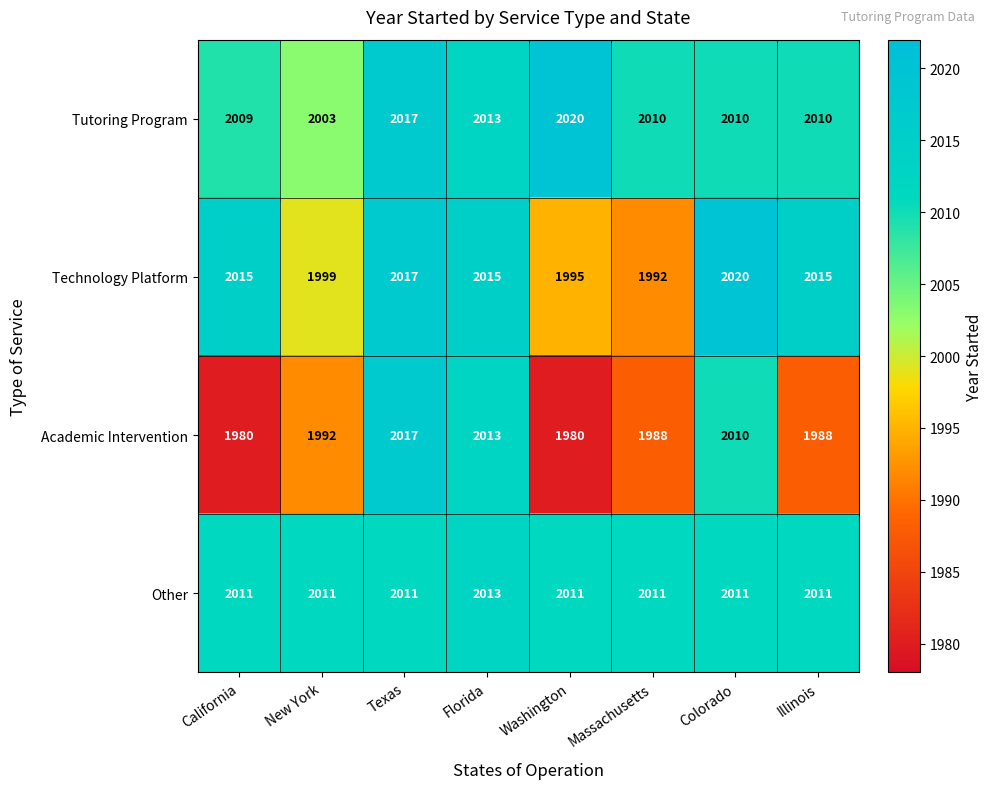

At which label is Technology Platform closest to 2006?

New York